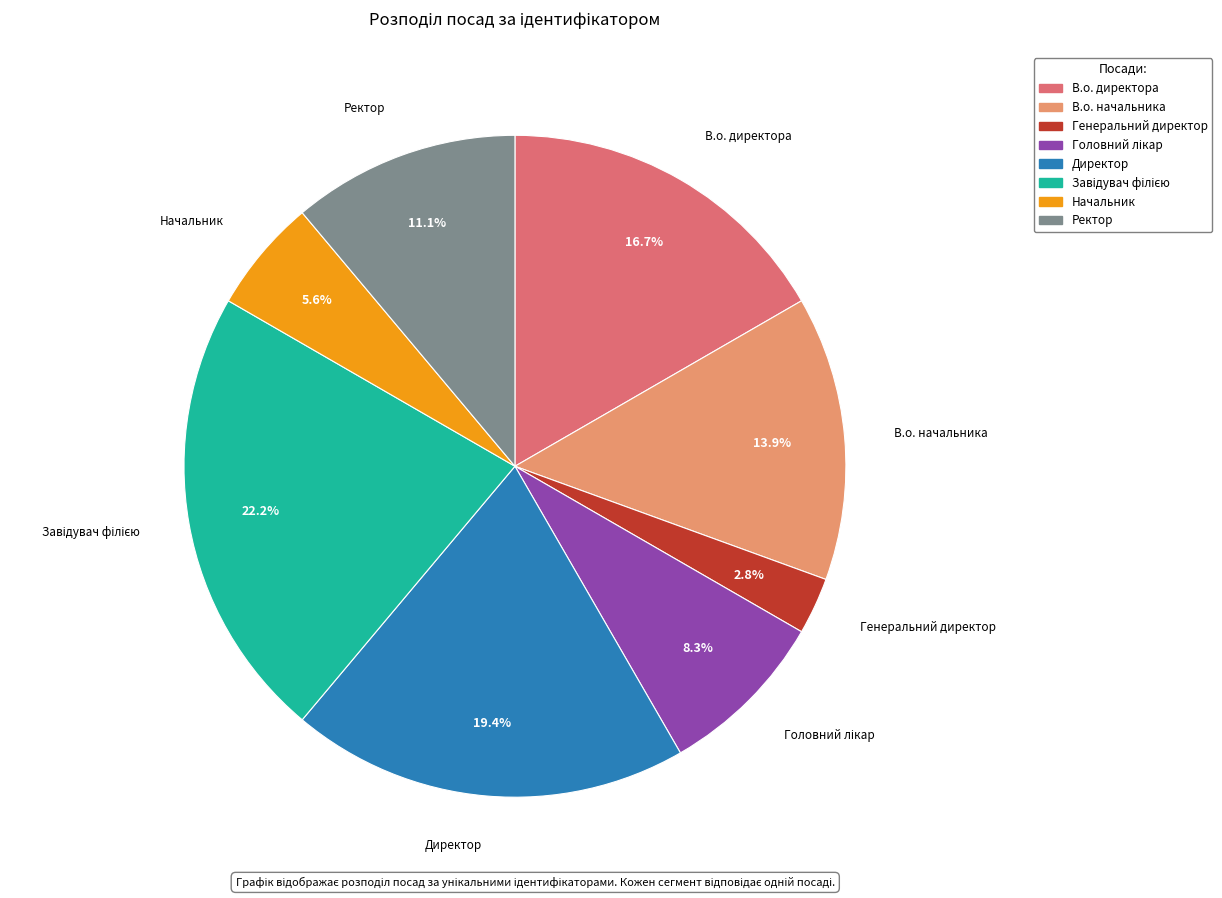

Which has a higher value, Начальник or Генеральний директор?

Начальник